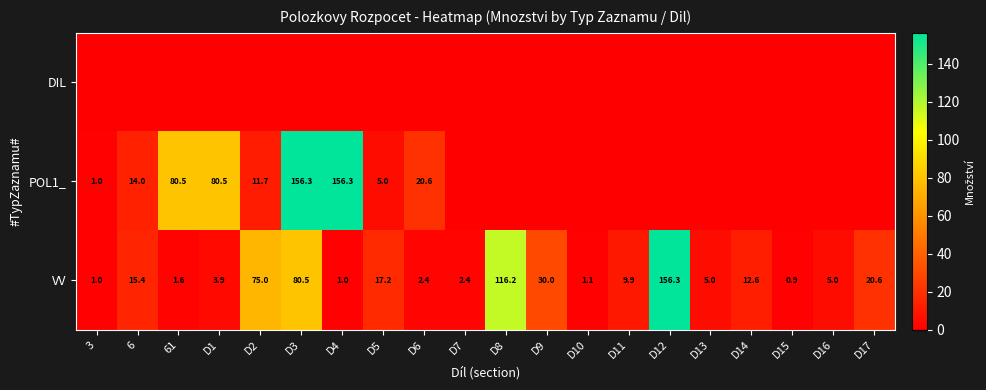

What is the difference between the VV values at D11 and D14?

2.7